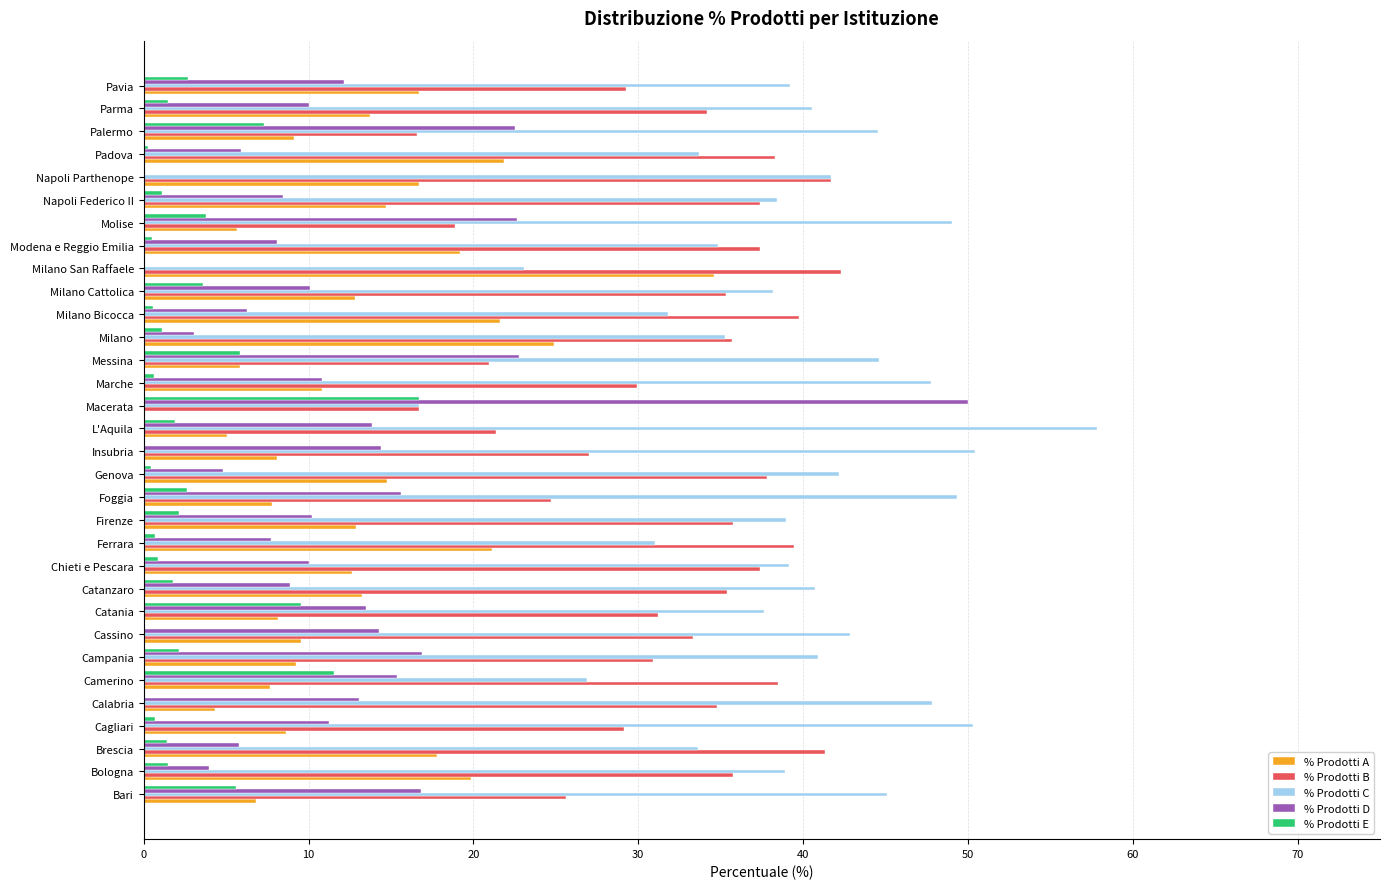

What is the sum of the % Prodotti C values at Campania and Pavia?

80.1